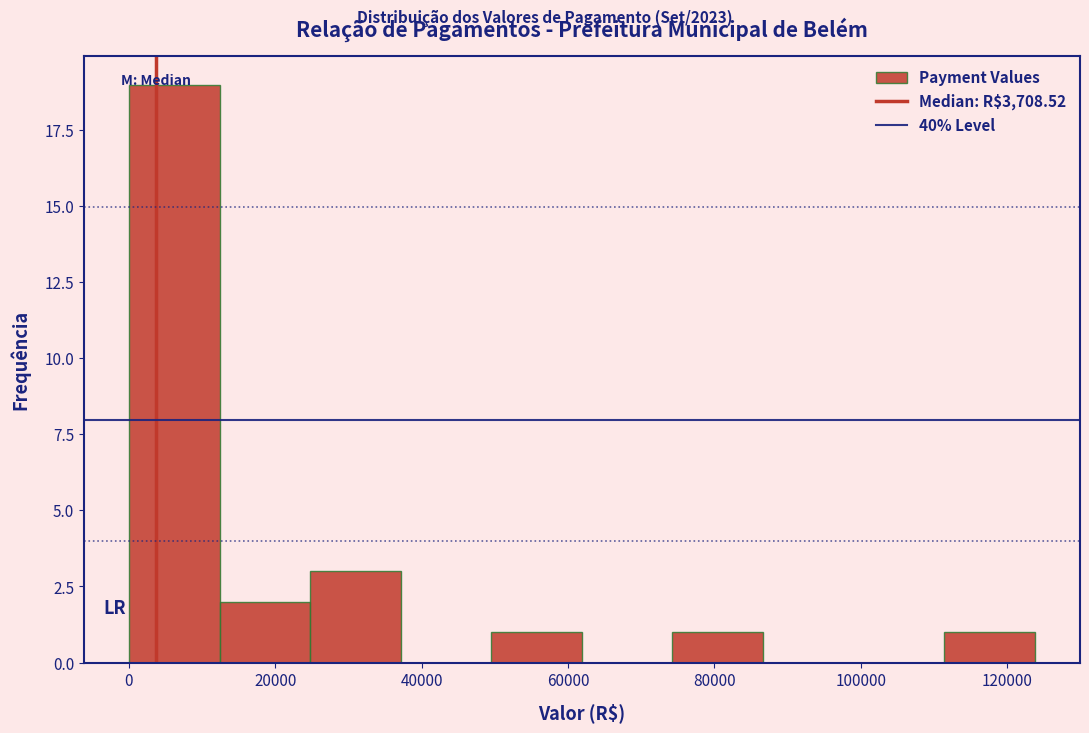

Reading left to right, transcribe this chart: for each bar, give the range it covers on the x-axis and its height. Neither the bar edges nor the heights are printed on the chart, so give them approximately, as read against the axes.

0 to 12000: 19
12000 to 24000: 2
24000 to 38000: 3
38000 to 50000: 0
50000 to 62000: 1
62000 to 74000: 0
74000 to 86000: 1
86000 to 100000: 0
100000 to 112000: 0
112000 to 124000: 1